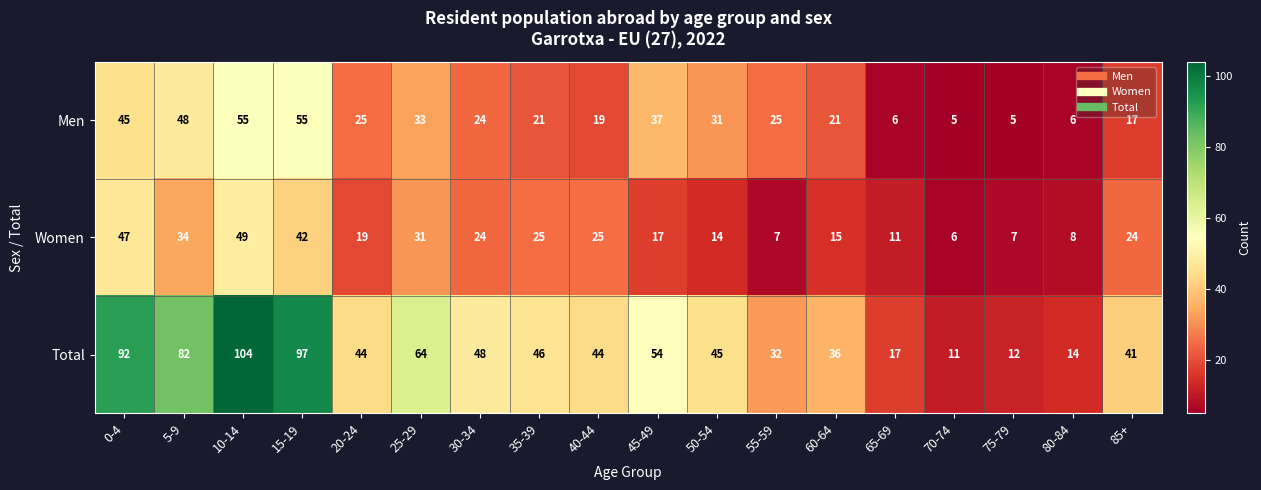

Which category has the highest value across all series?

10-14